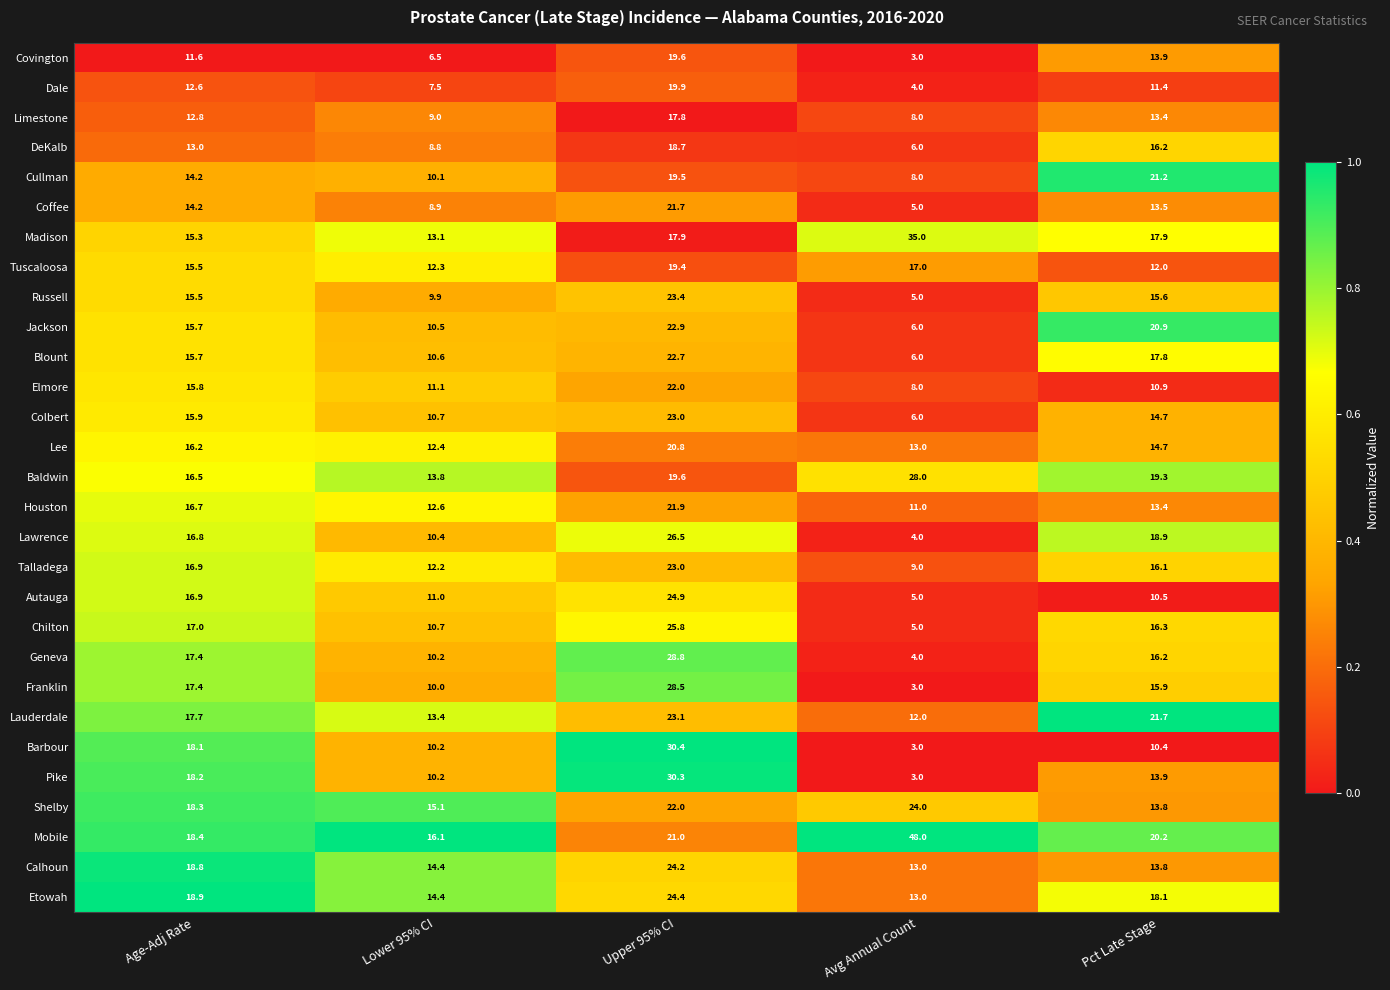

The value of Lawrence at Lower 95% CI is 15.1. True or false?

False